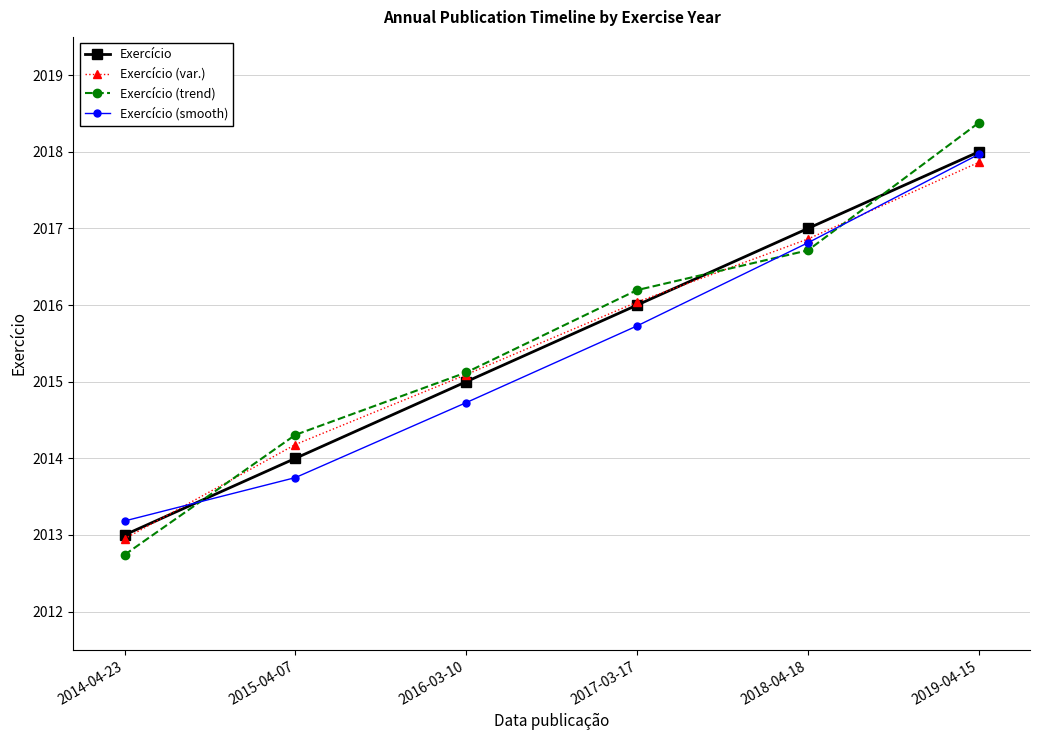

What is the difference between the maximum and minimum values in the Exercício (trend) series?

5.6